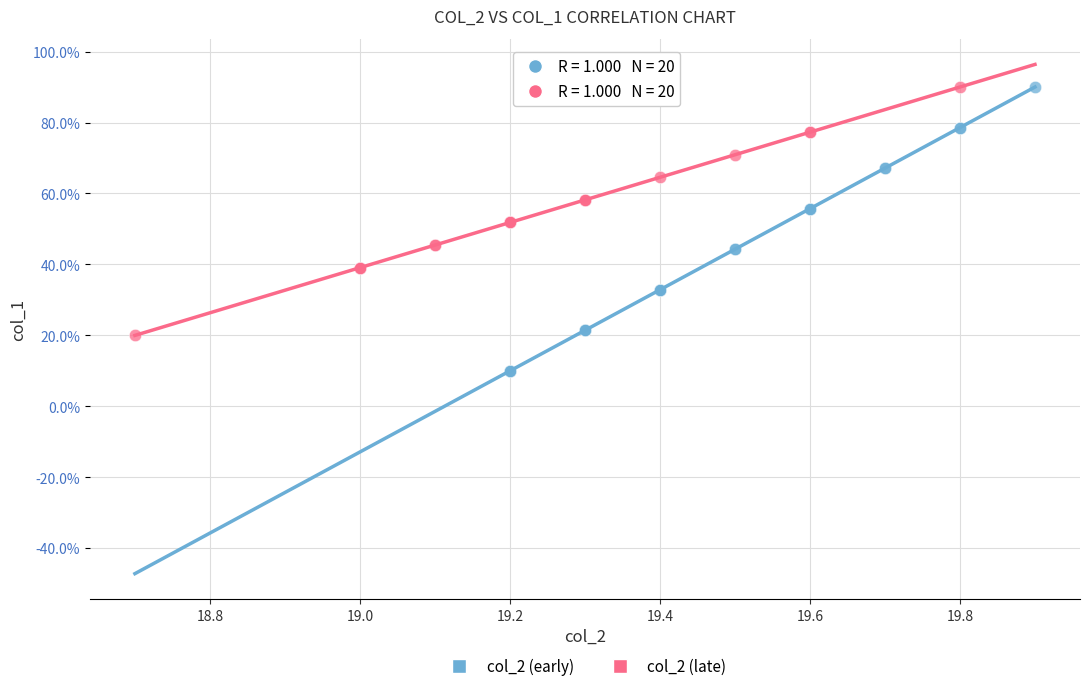

Which series reaches the minimum Y coordinate?

col_2 (early)